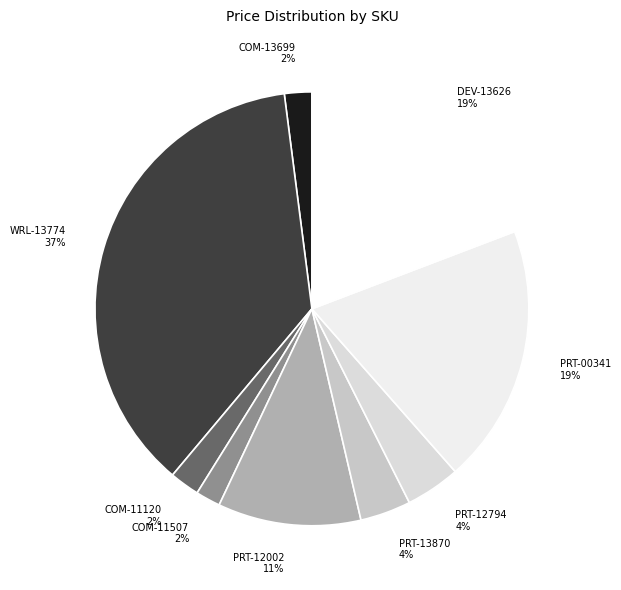

Do WRL-13774 and PRT-13870 together represent more than half of the pie?

No